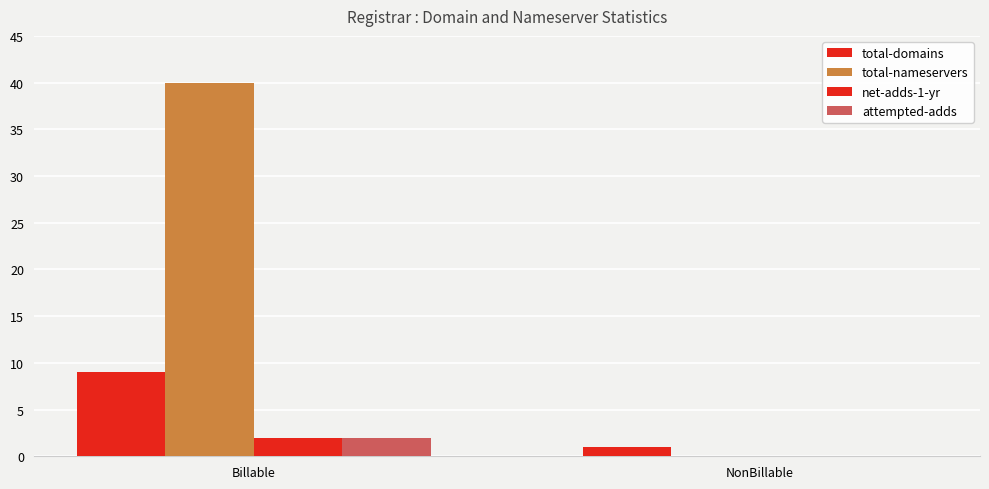

How many positive values does the net-adds-1-yr series have?

1